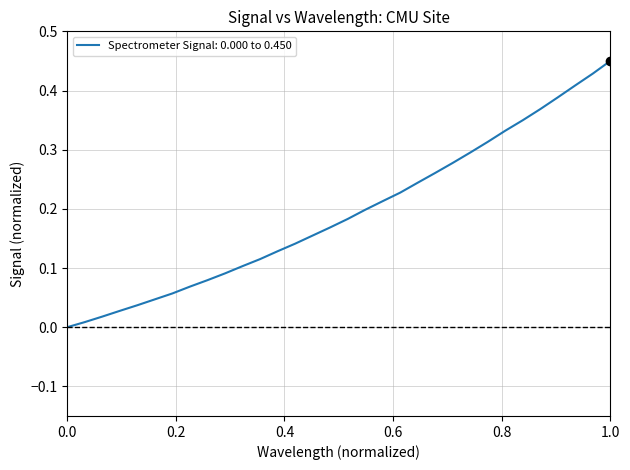

What is the difference between the second highest and minimum values?

0.4